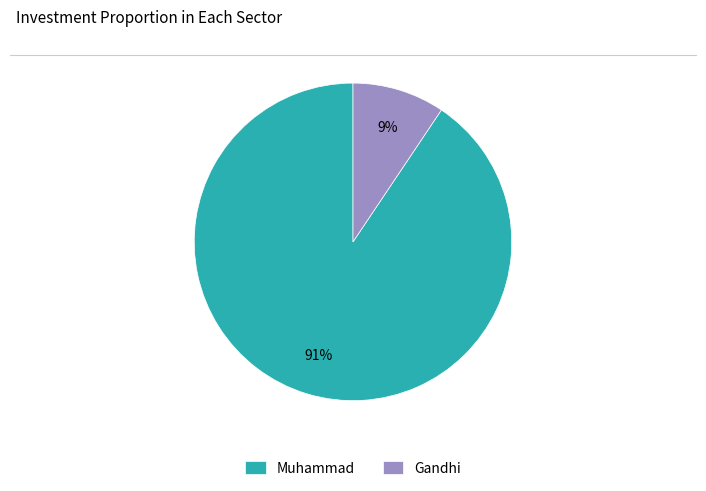

To the nearest percent, what is the average slice percentage?

50%